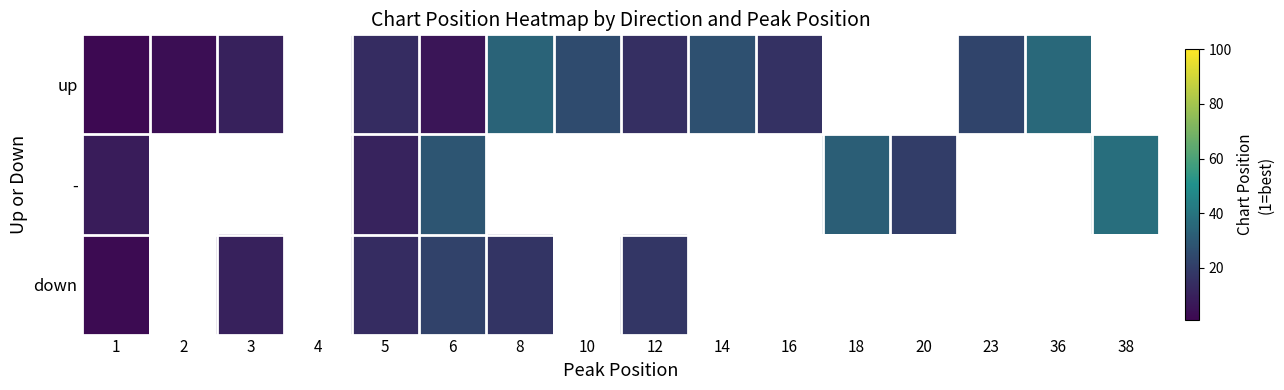

At how many categories does at least one series exceed 23?

7